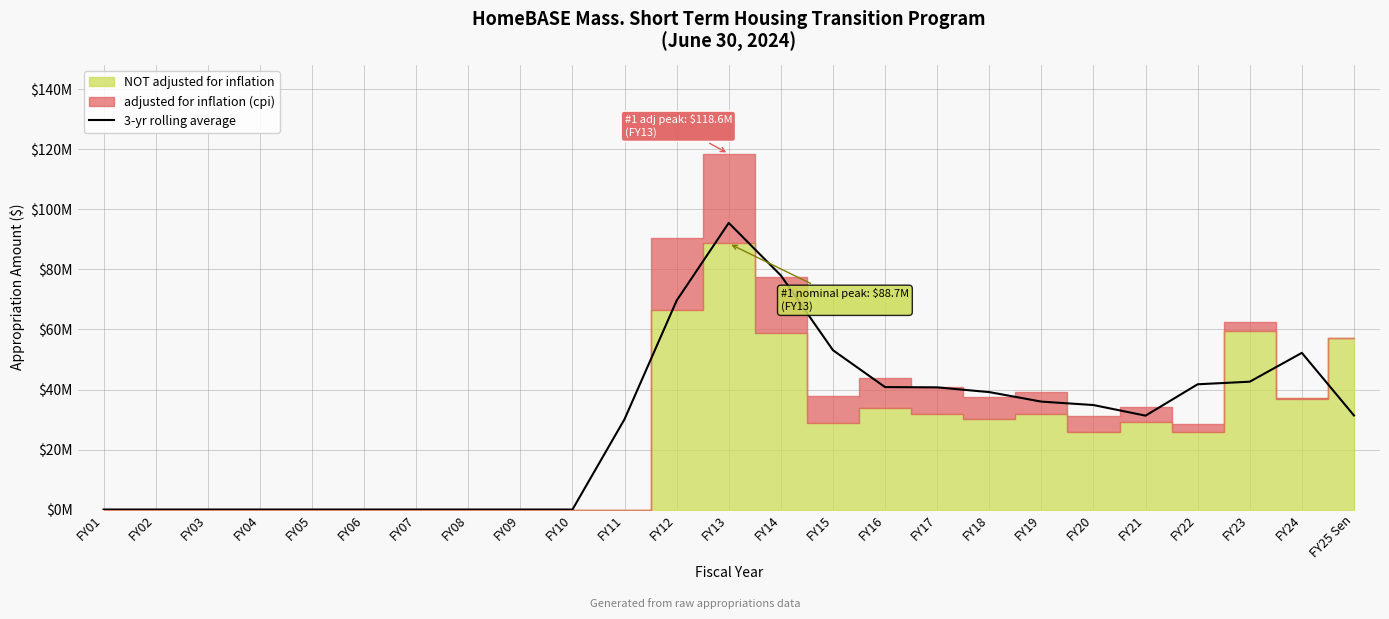

The chart shows a value of 17354860.8 at FY21. True or false?

False